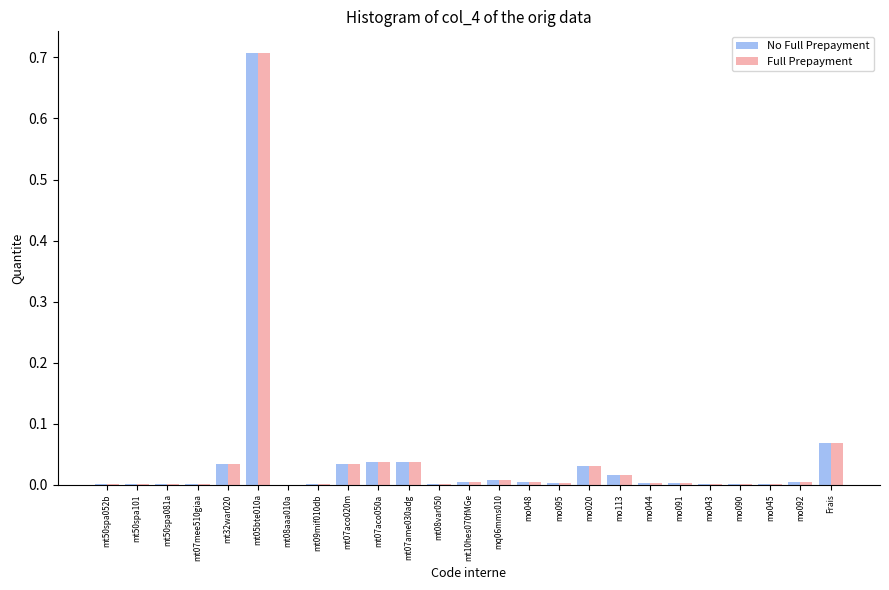

Is the value of Full Prepayment at mt50spa052b greater than the value of No Full Prepayment at mt32war020?

No